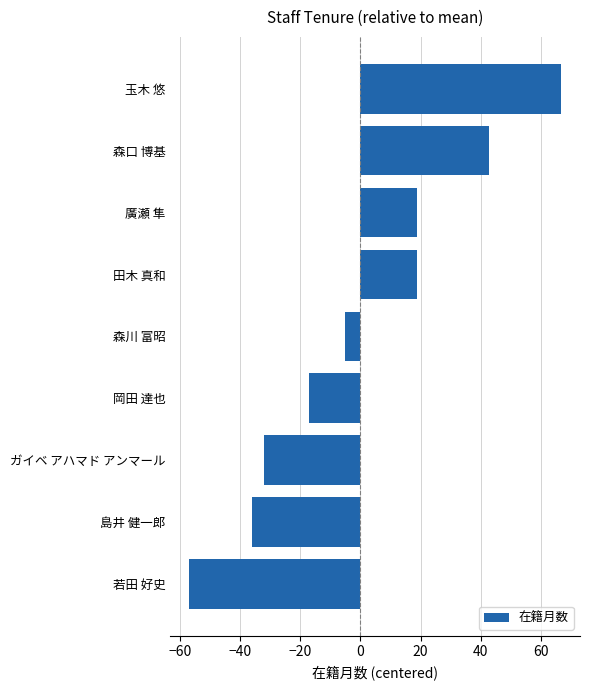

What is the sum of the values at 玉木 悠 and 若田 好史?

9.8